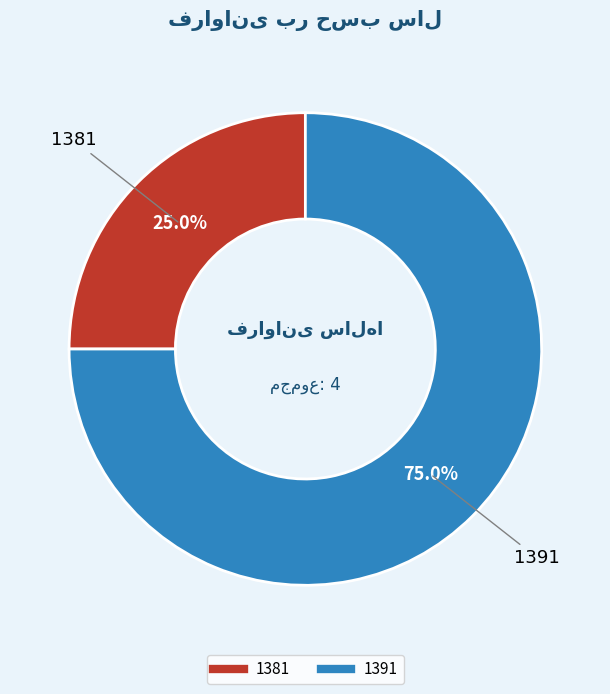

The 1391 slice represents 66% of the pie. True or false?

False